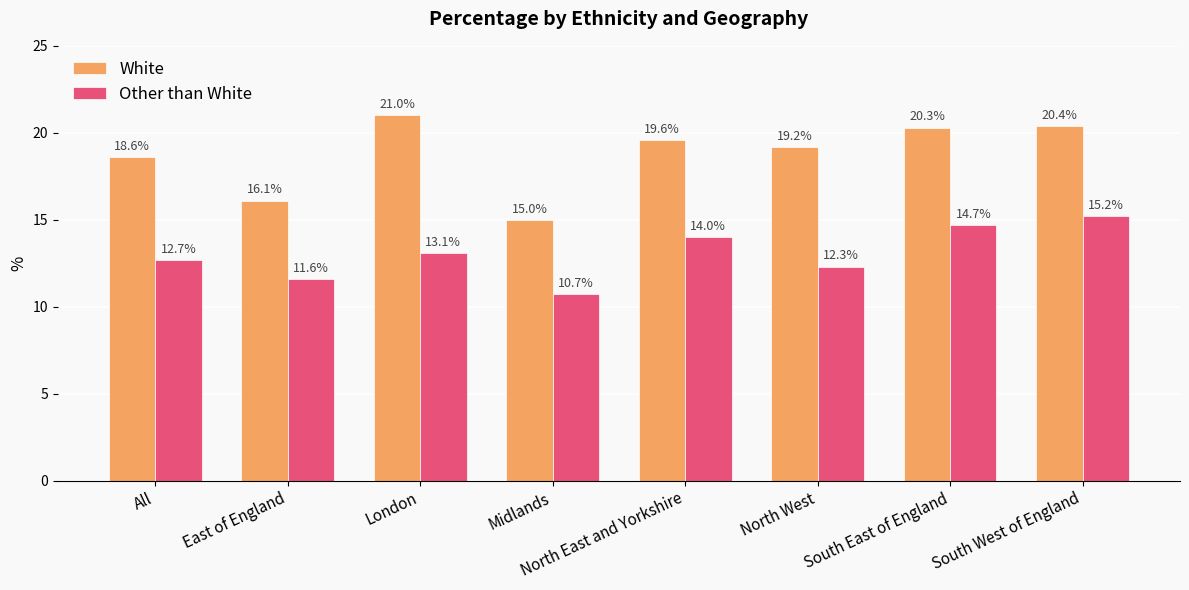

Which label corresponds to the largest value in the chart?

London